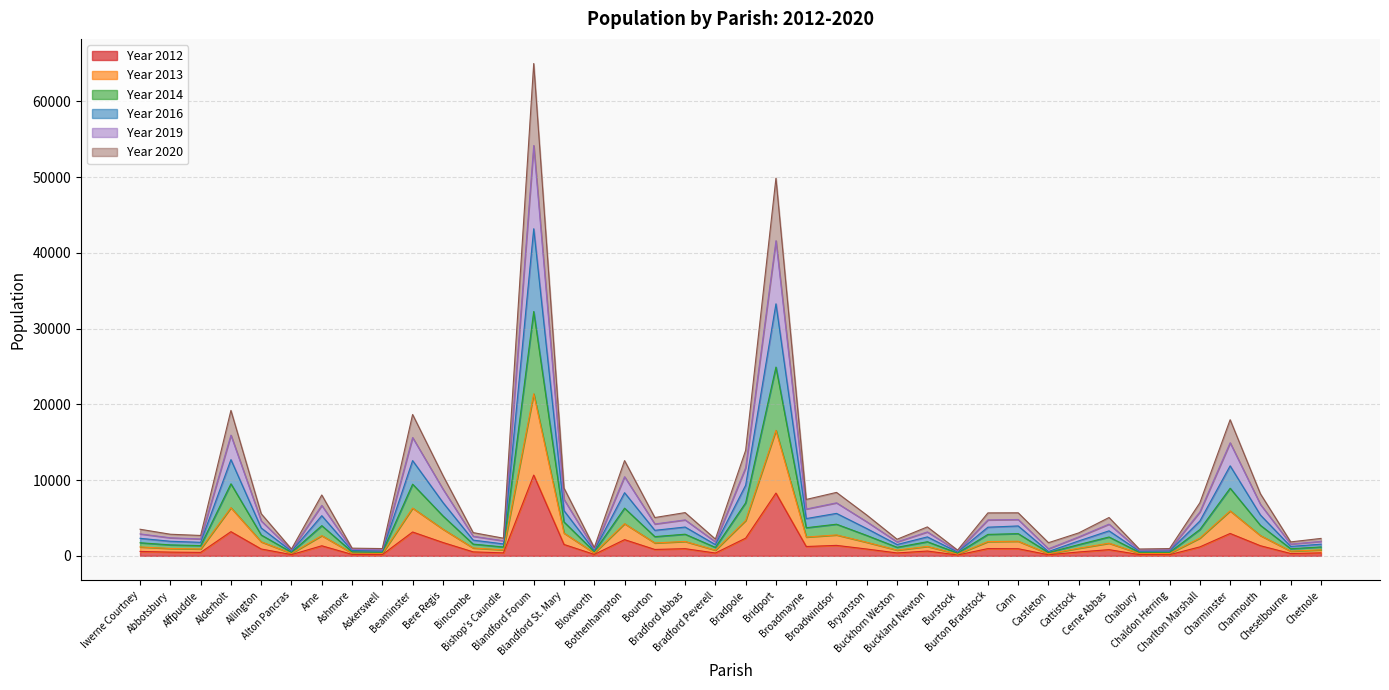

True or false: Year 2019 and Year 2012 cross at least once.

False